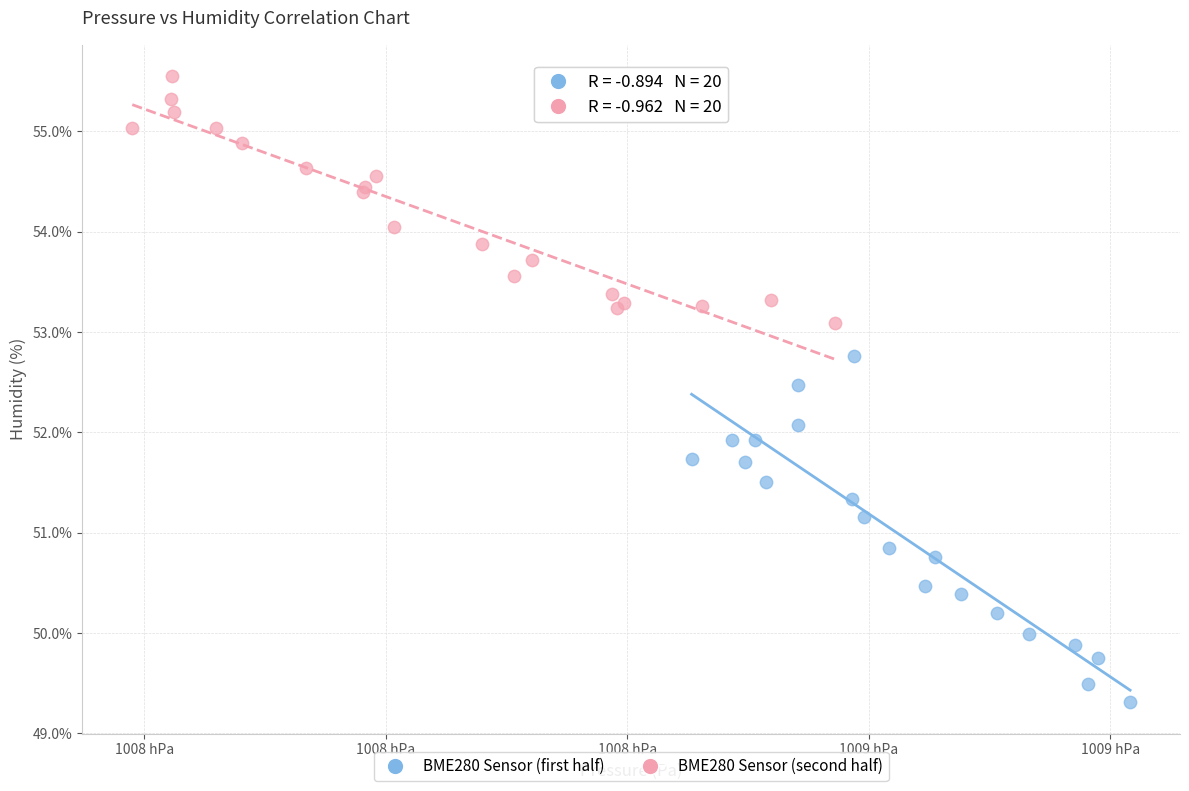

Which series reaches the minimum Y coordinate?

BME280 Sensor (first half)